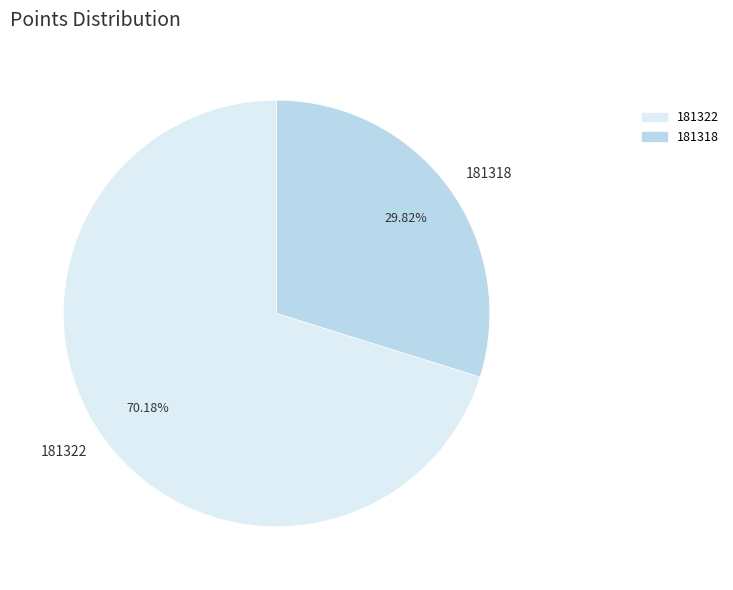

True or false: 181318 accounts for 30% of the total.

True